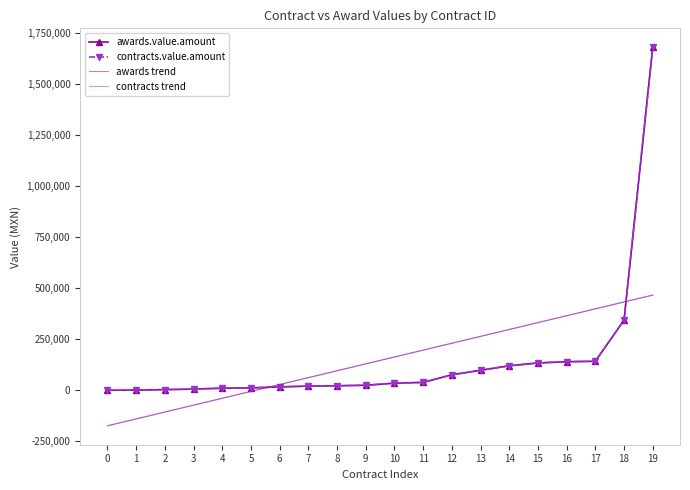

Where do awards trend and awards.value.amount first cross each other?

5 and 6